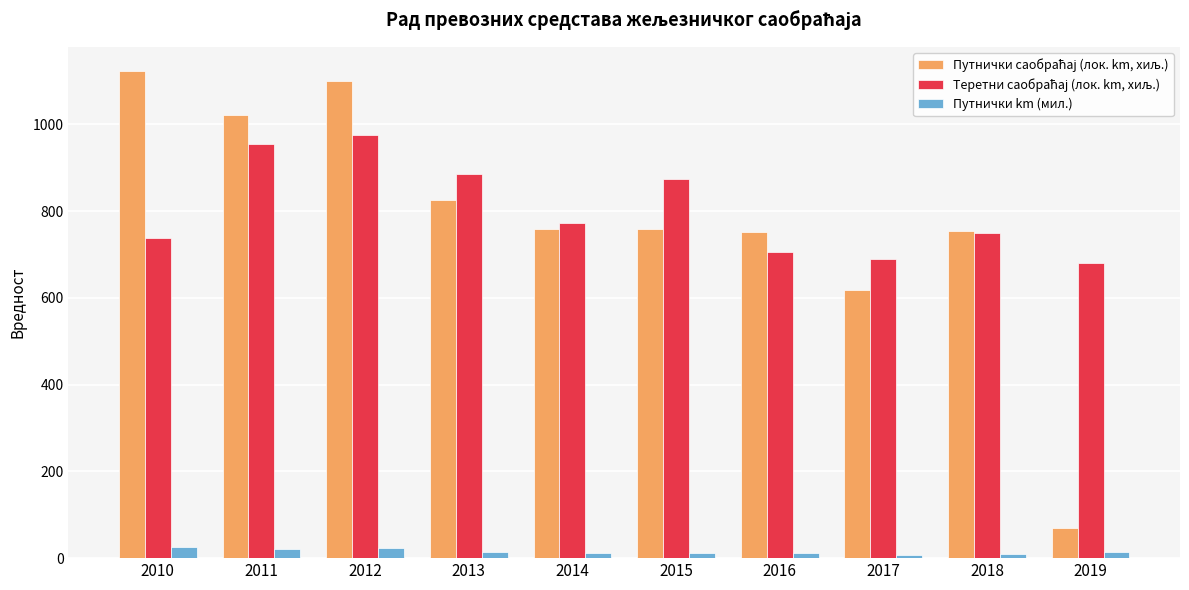

The Путнички km (мил.) series shows 25 at 2010. True or false?

True